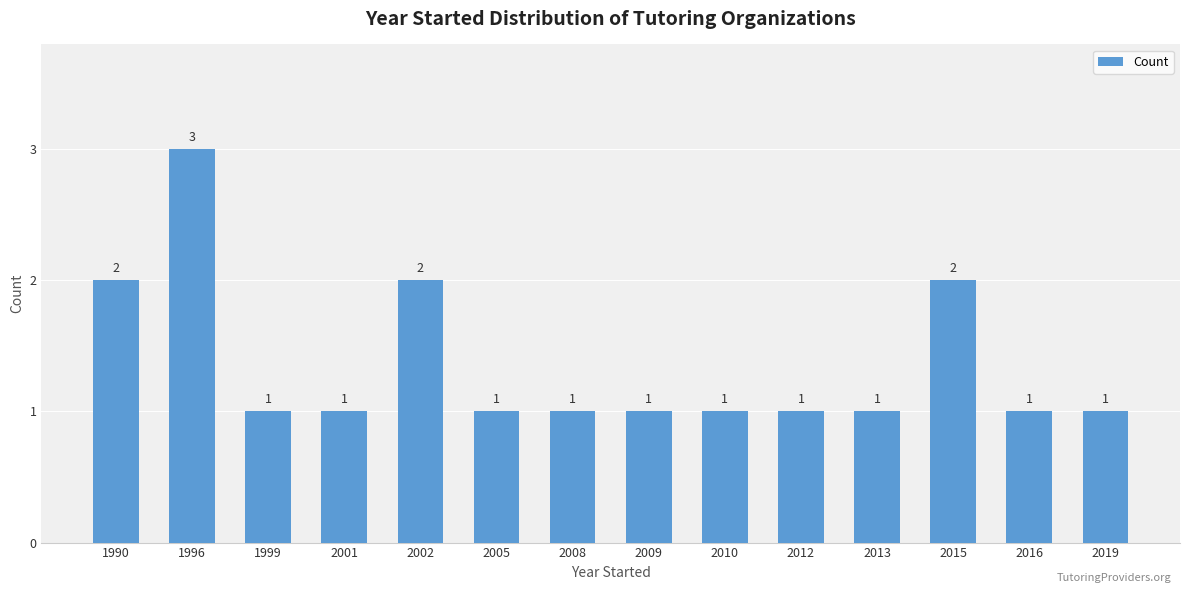

How many bars are there in total?

14